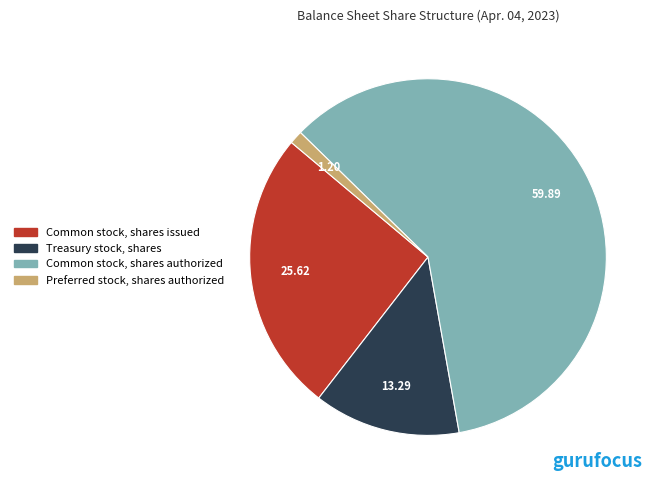

The Treasury stock, shares slice represents 5% of the pie. True or false?

False